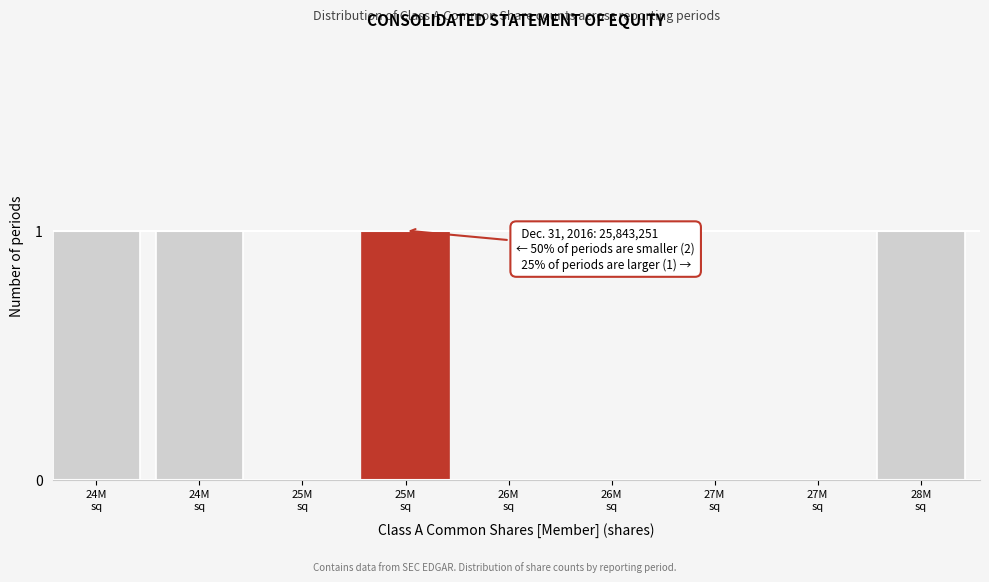

How many series are shown in this chart?

1